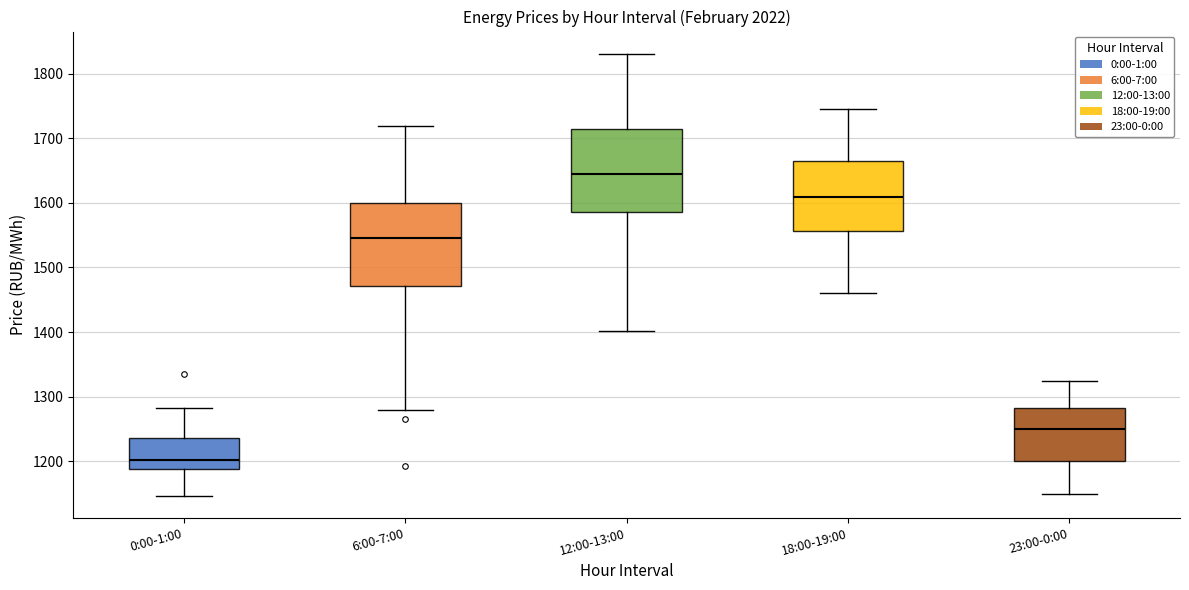

Reading left to right, transcribe this box plot: for each box, give where its median line is, the range the box spans, and where its two whiskers end, as read against the y-axis. The values are not printed on the chart, so give them approximately, as read against the axis.

0:00-1:00: median 1200, box 1190 to 1240, whiskers 1150 to 1280
6:00-7:00: median 1550, box 1470 to 1600, whiskers 1280 to 1720
12:00-13:00: median 1640, box 1590 to 1710, whiskers 1400 to 1830
18:00-19:00: median 1610, box 1560 to 1660, whiskers 1460 to 1750
23:00-0:00: median 1250, box 1200 to 1280, whiskers 1150 to 1320